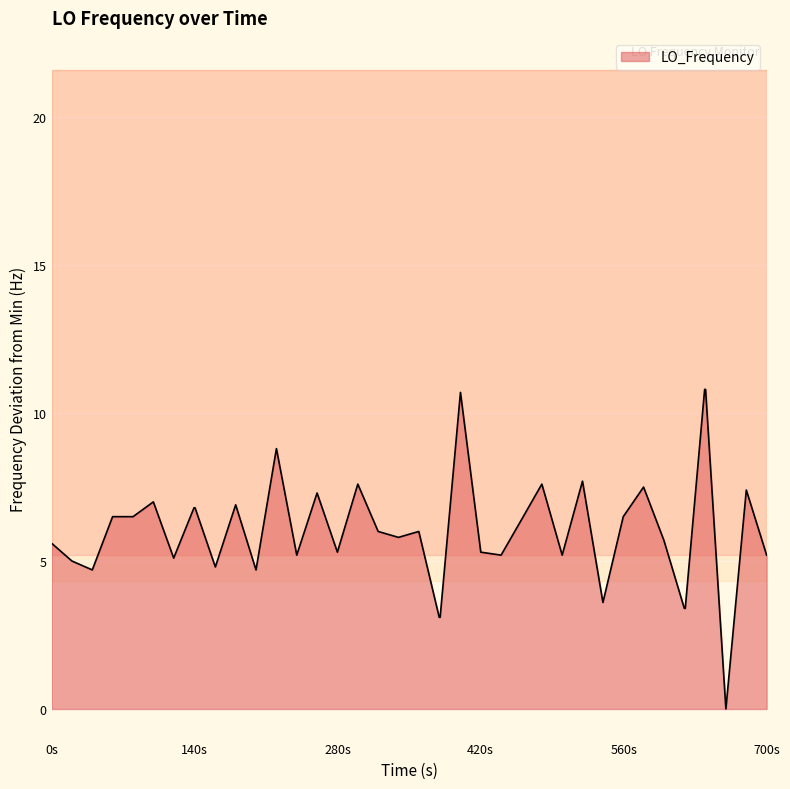

What is the maximum value shown in the chart?

10.8